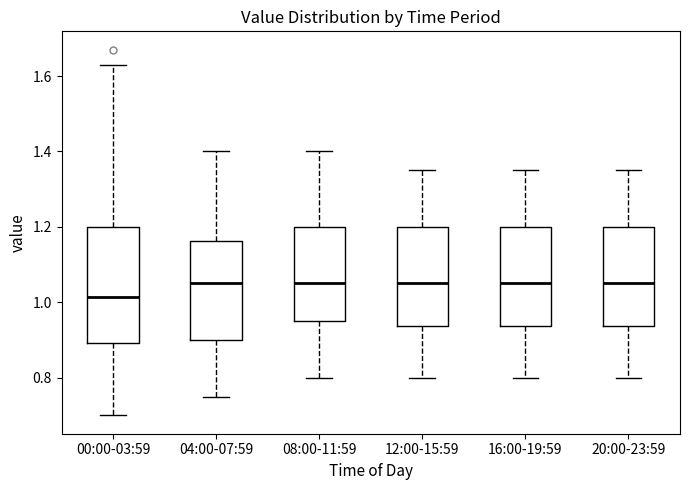

Where does the upper whisker of the box for 12:00-15:59 end on the y-axis? The values are not printed on the chart, so give them approximately, as read against the axis.

1.36